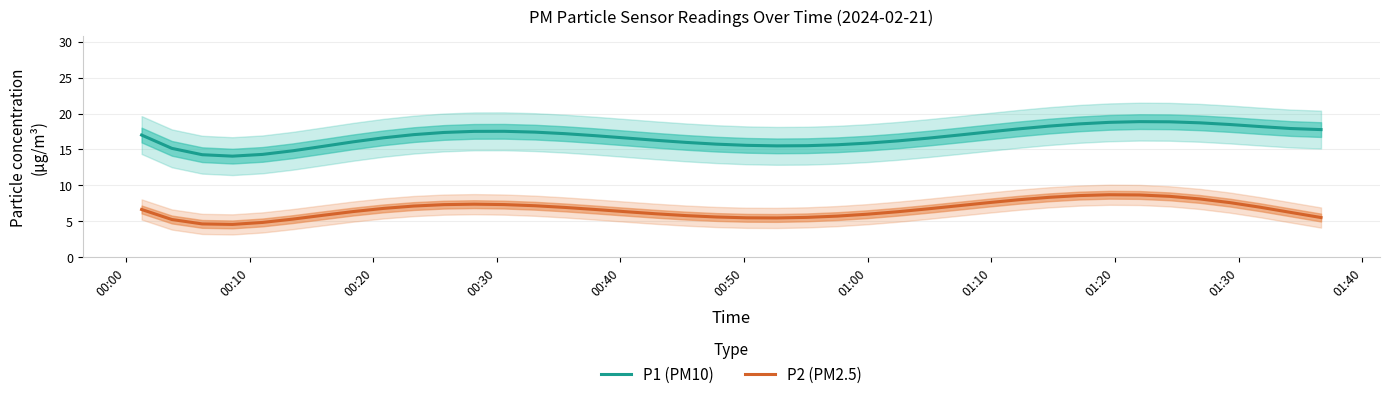

What are all the series names shown in the legend?

P1 (PM10), P2 (PM2.5)